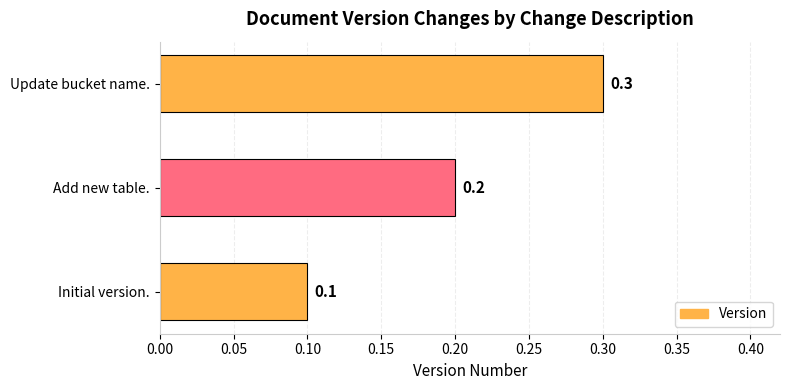

What is the sum of all values?

0.6